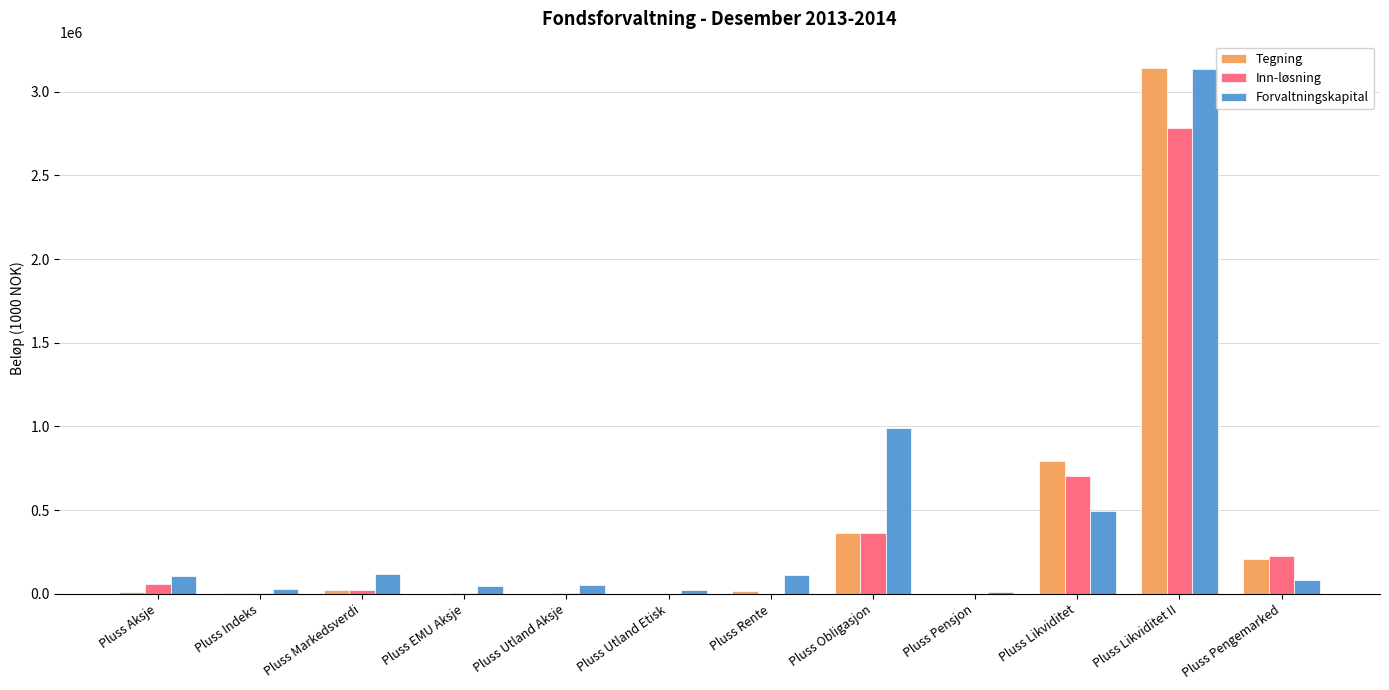

How many data points does each series have?

12